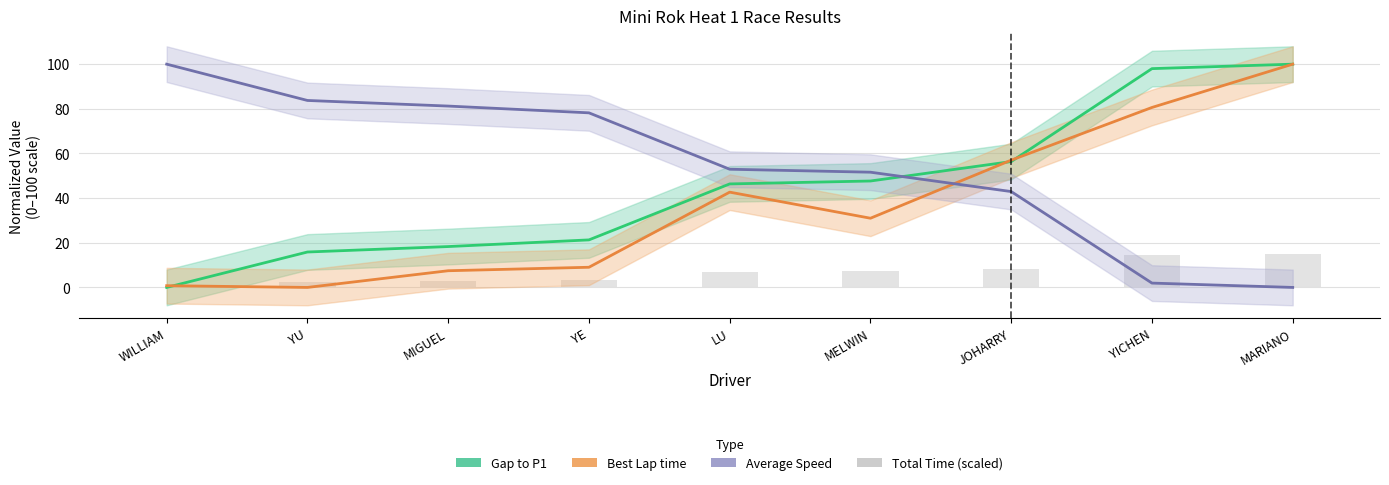

Where is Gap to P1 nearest to the value 50?

MELWIN